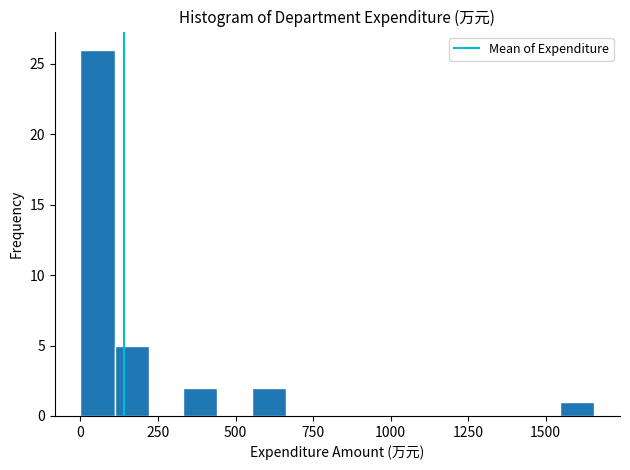

Read against the x-axis, roughly where is the centre of the tallest bar?

50